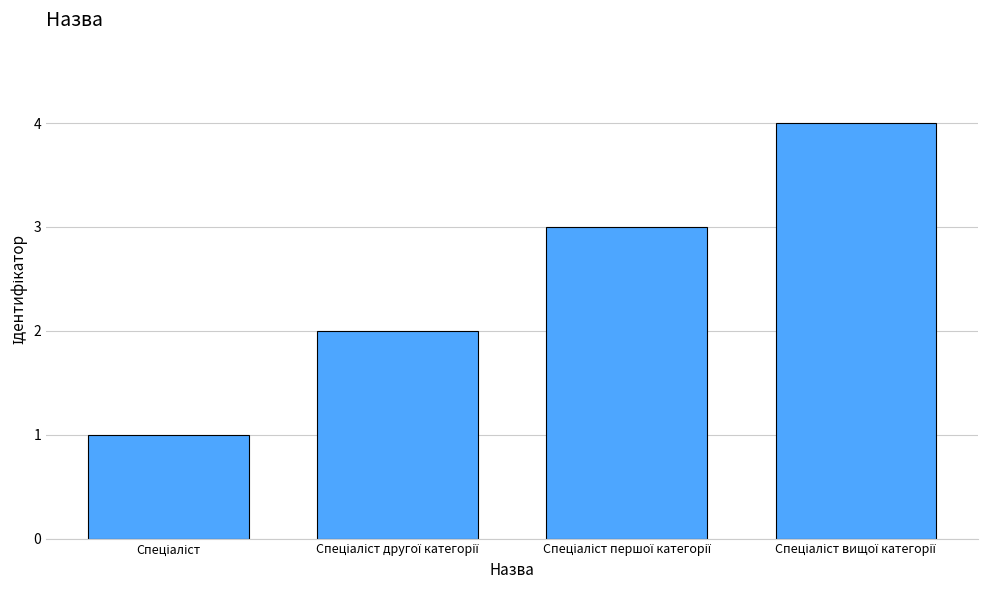

What is the greatest value displayed?

4